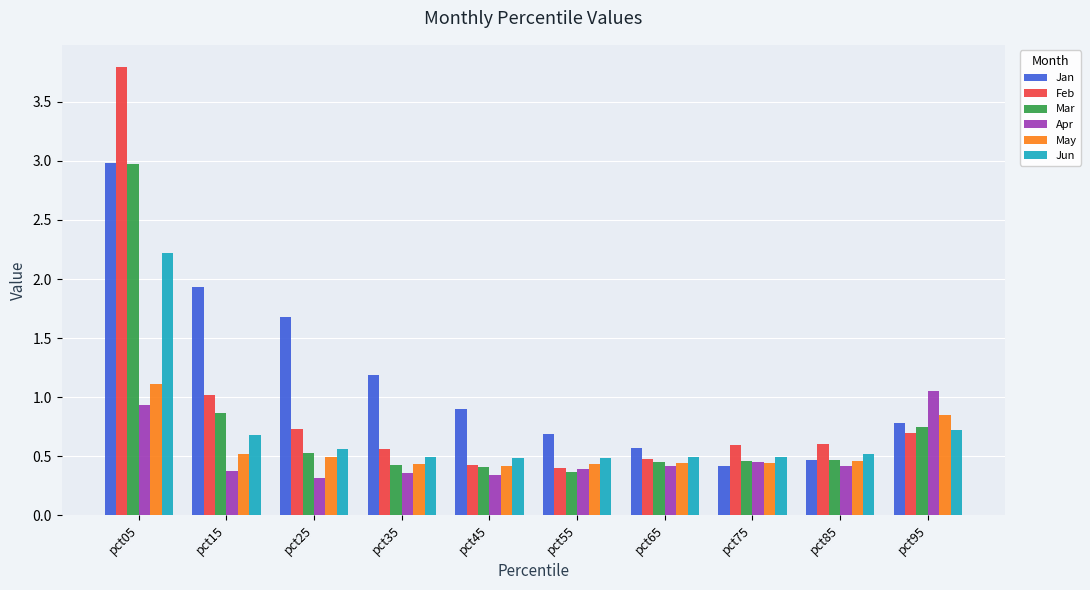

What is the maximum value shown in the chart?

3.8